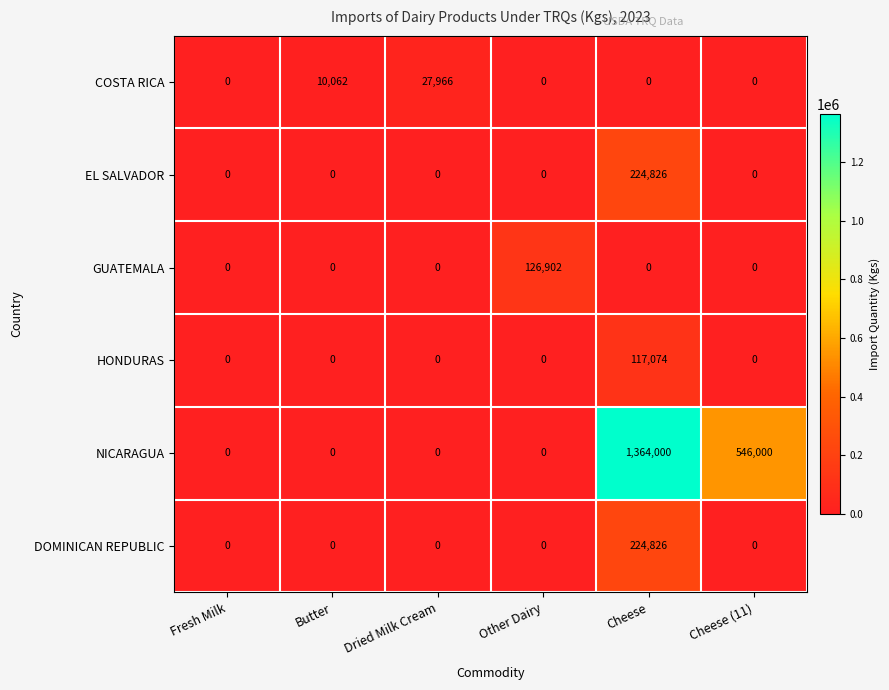

The HONDURAS series shows 0 at Dried Milk Cream. True or false?

True